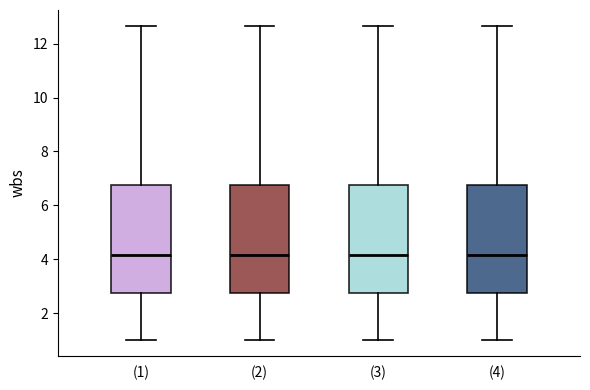

Reading left to right, read every box against the y-axis: the position of its median line, the range the box covers, and the ends of its whiskers. The values are not printed on the chart, so give them approximately, as read against the axis.

(1): median 4.2, box 2.8 to 6.8, whiskers 1.0 to 12.6
(2): median 4.2, box 2.8 to 6.8, whiskers 1.0 to 12.6
(3): median 4.2, box 2.8 to 6.8, whiskers 1.0 to 12.6
(4): median 4.2, box 2.8 to 6.8, whiskers 1.0 to 12.6